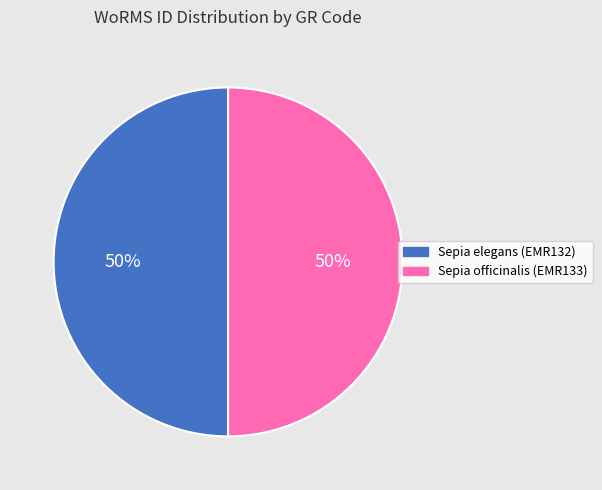

Count the number of slices in the pie.

2